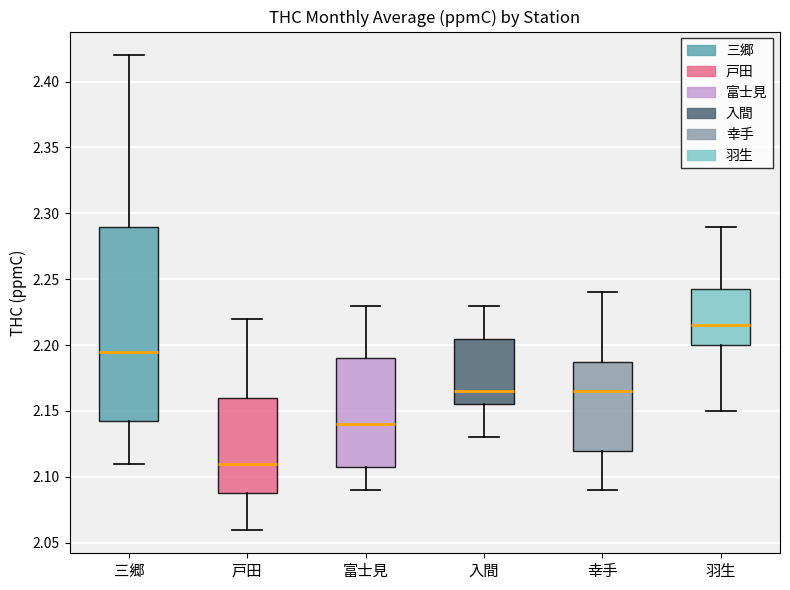

Reading left to right, transcribe this box plot: for each box, give where its median line is, the range the box spans, and where its two whiskers end, as read against the y-axis. The values are not printed on the chart, so give them approximately, as read against the axis.

三郷: median 2.195, box 2.145 to 2.290, whiskers 2.110 to 2.420
戸田: median 2.110, box 2.090 to 2.160, whiskers 2.060 to 2.220
富士見: median 2.140, box 2.110 to 2.190, whiskers 2.090 to 2.230
入間: median 2.165, box 2.155 to 2.205, whiskers 2.130 to 2.230
幸手: median 2.165, box 2.120 to 2.190, whiskers 2.090 to 2.240
羽生: median 2.215, box 2.200 to 2.245, whiskers 2.150 to 2.290